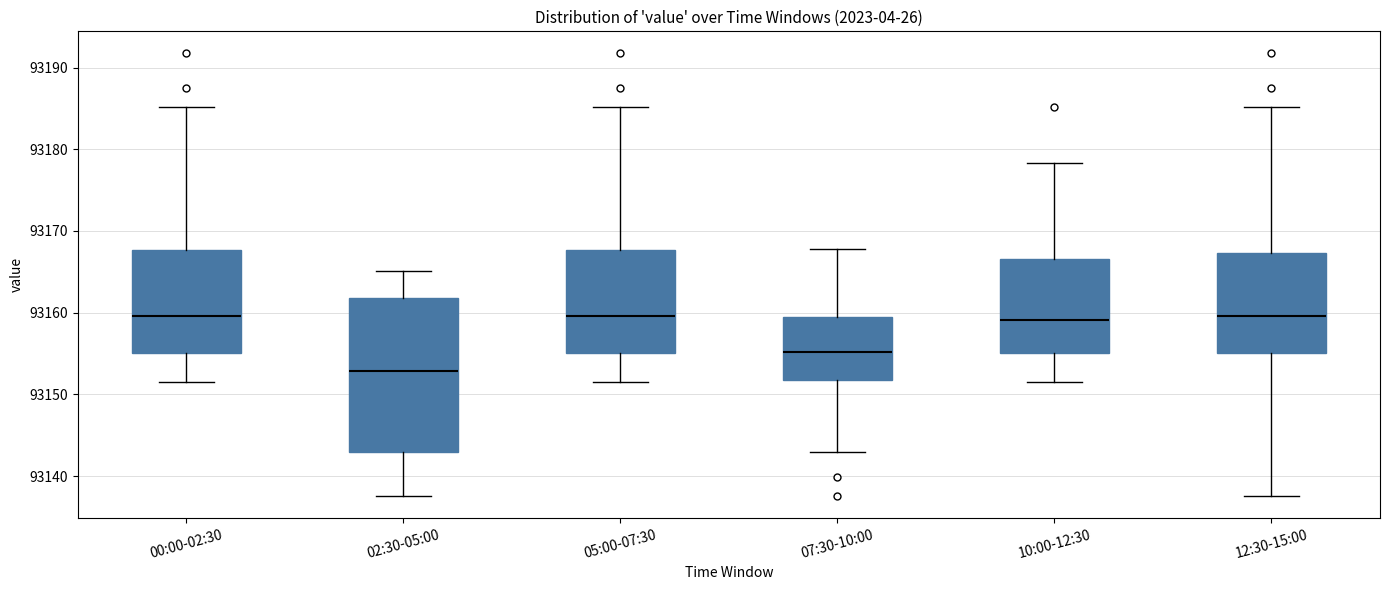

Reading left to right, transcribe this box plot: for each box, give where its median line is, the range the box spans, and where its two whiskers end, as read against the y-axis. The values are not printed on the chart, so give them approximately, as read against the axis.

00:00-02:30: median 93160, box 93155 to 93168, whiskers 93152 to 93185
02:30-05:00: median 93153, box 93143 to 93162, whiskers 93138 to 93165
05:00-07:30: median 93160, box 93155 to 93168, whiskers 93152 to 93185
07:30-10:00: median 93155, box 93152 to 93159, whiskers 93143 to 93168
10:00-12:30: median 93159, box 93155 to 93167, whiskers 93152 to 93178
12:30-15:00: median 93160, box 93155 to 93167, whiskers 93138 to 93185